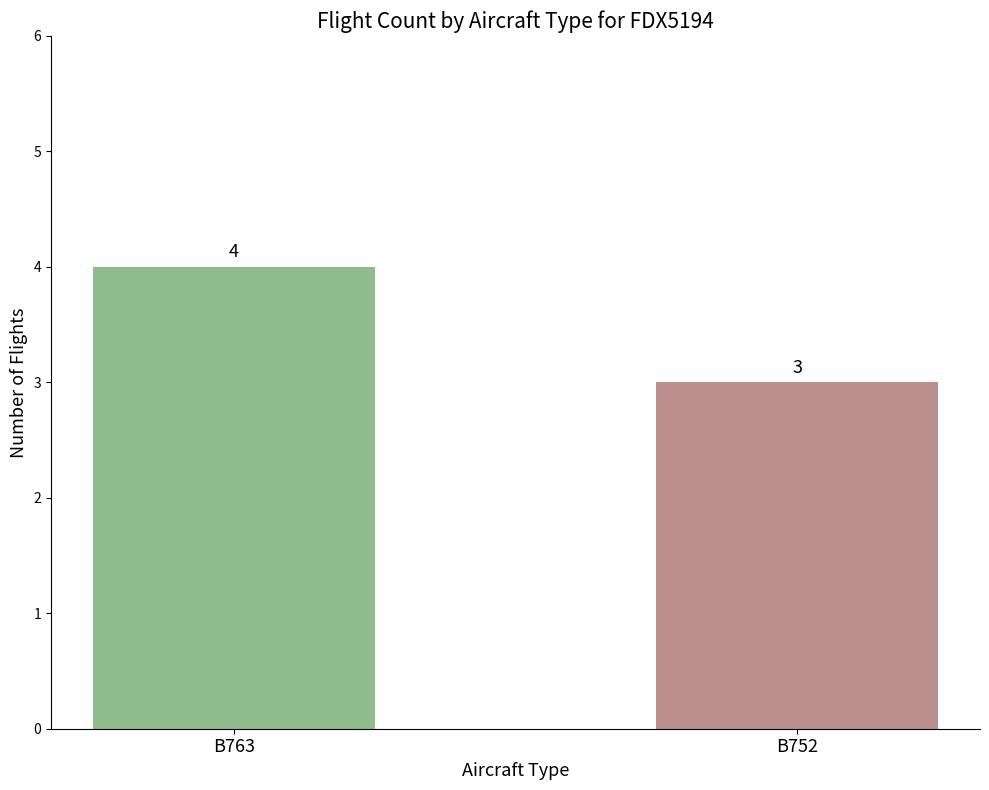

What is the average value?

4